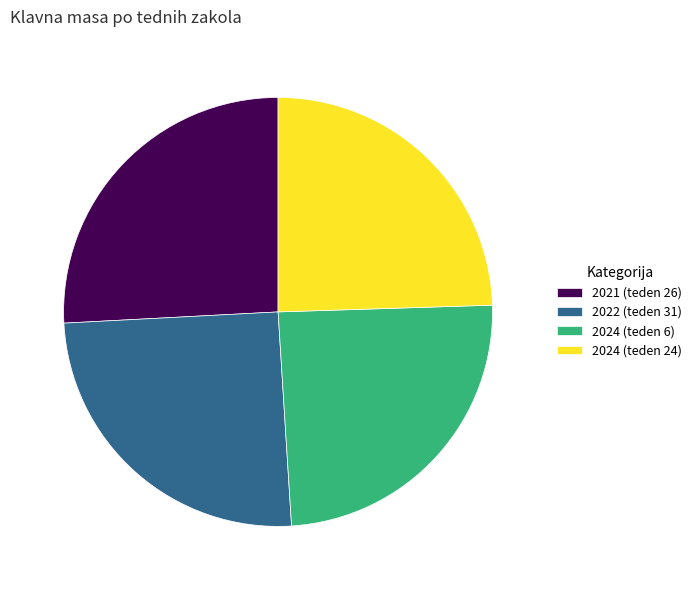

The 2022 (teden 31) slice represents 25% of the pie. True or false?

True